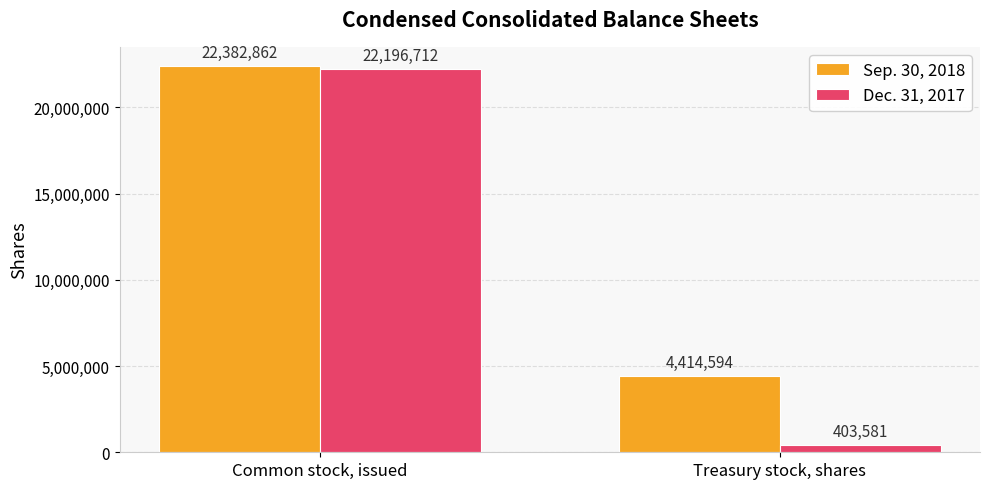

Which series changed the most between Common stock, issued and Treasury stock, shares?

Dec. 31, 2017